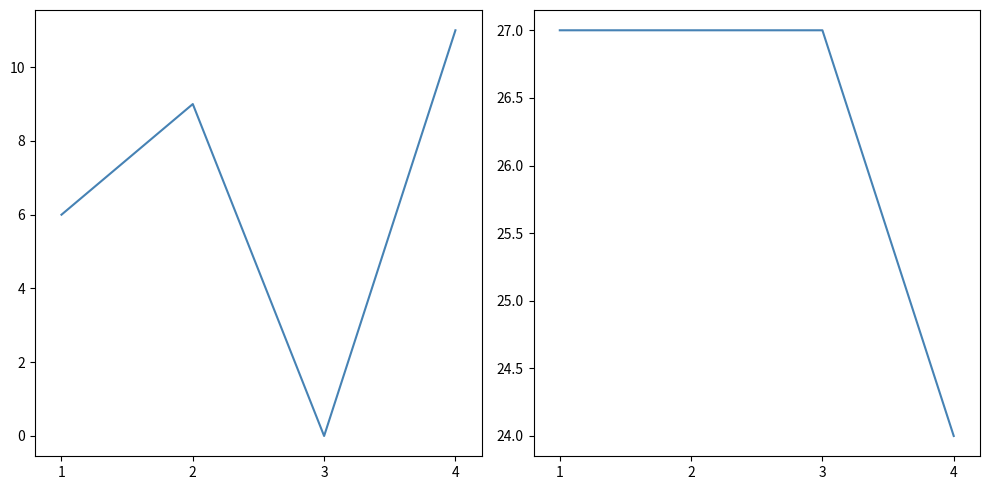

Which series changed the most between 1 and 3?

failing